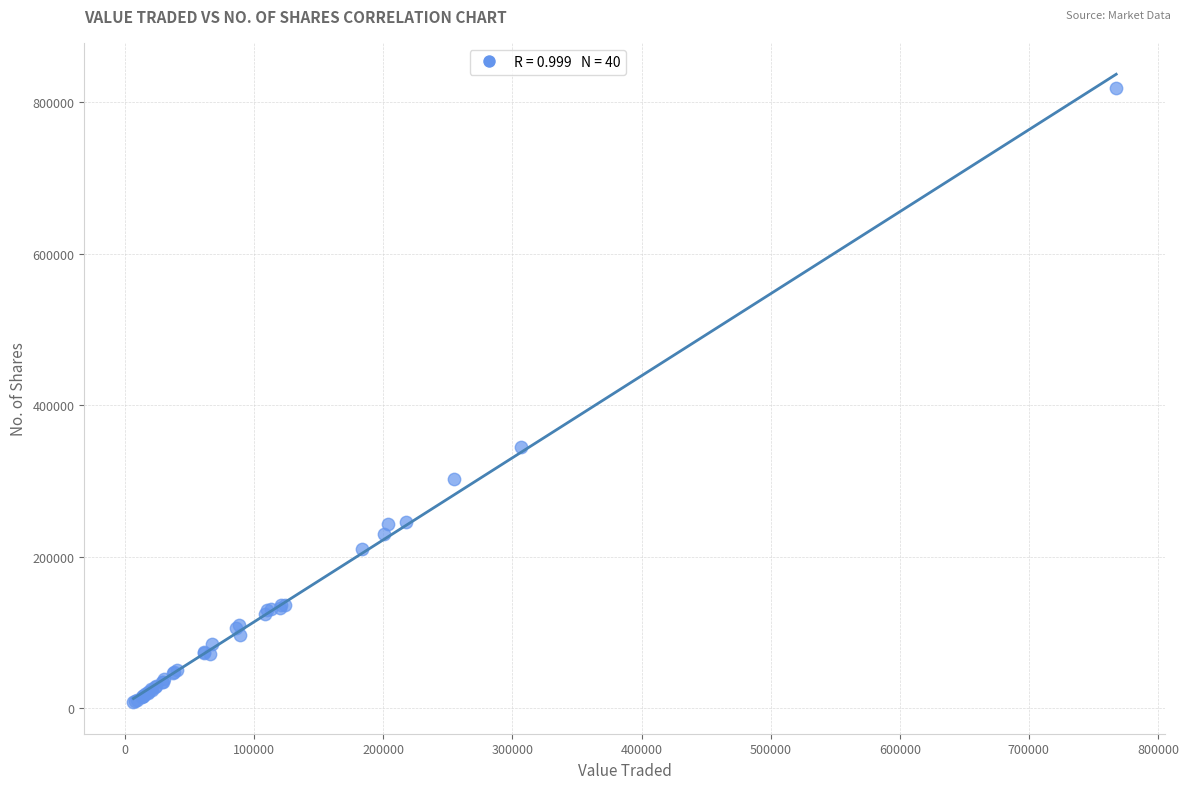

What Y value in the scatter plot is closest to 413217?

345663